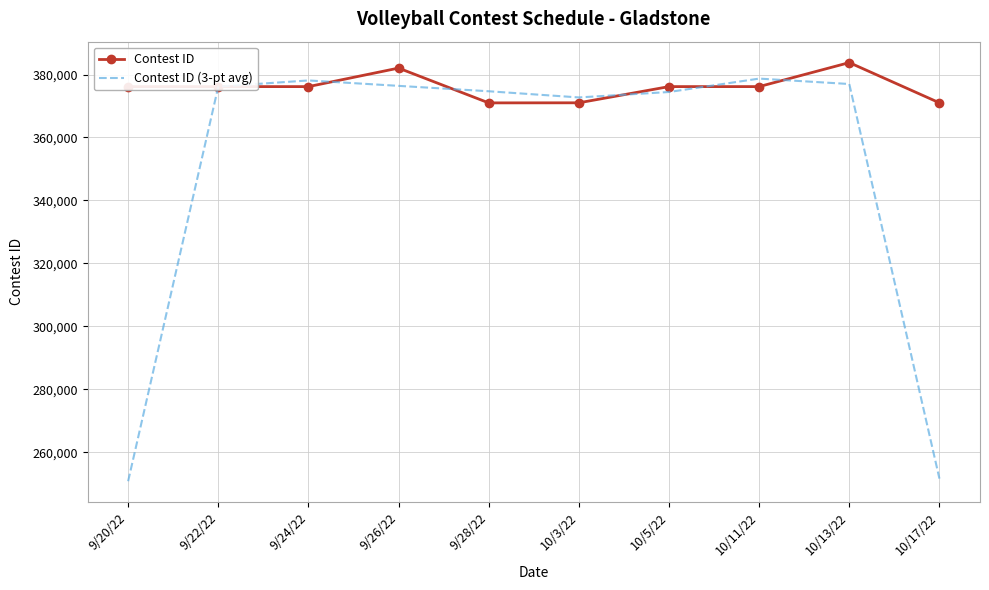

How many interior local peaks does the Contest ID (3-pt avg) series have?

2